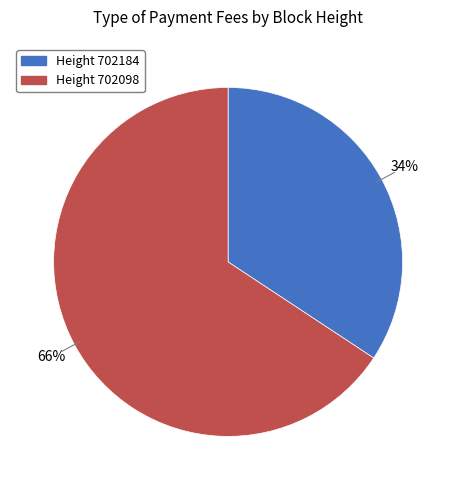

Is there a majority slice in this chart?

Yes